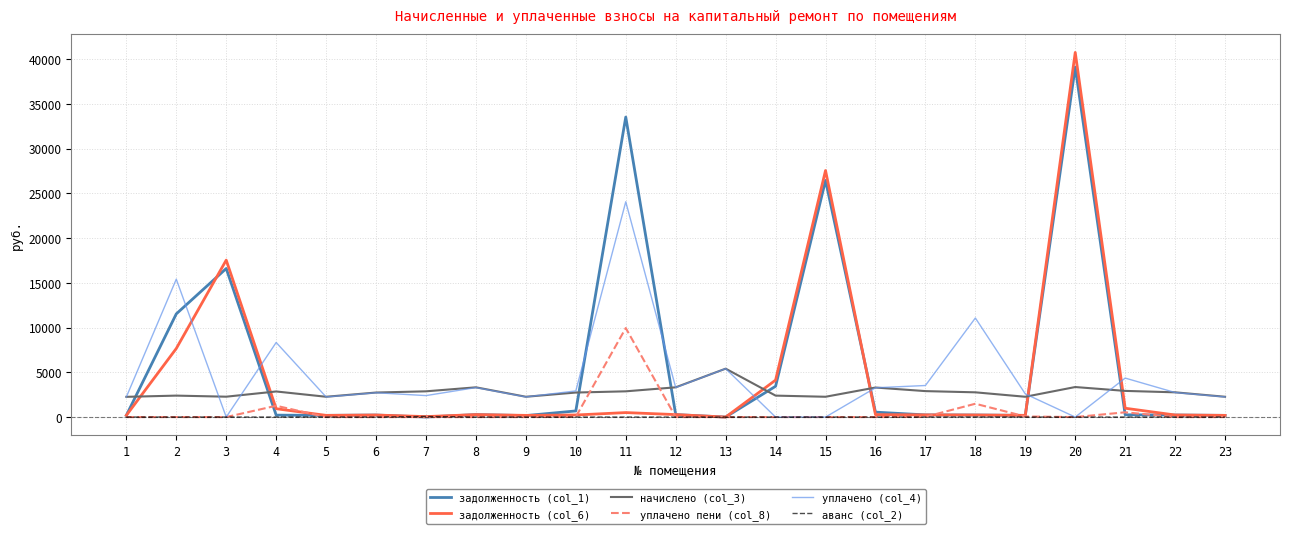

Between 18 and 21, which series saw the biggest shift?

уплачено (col_4)